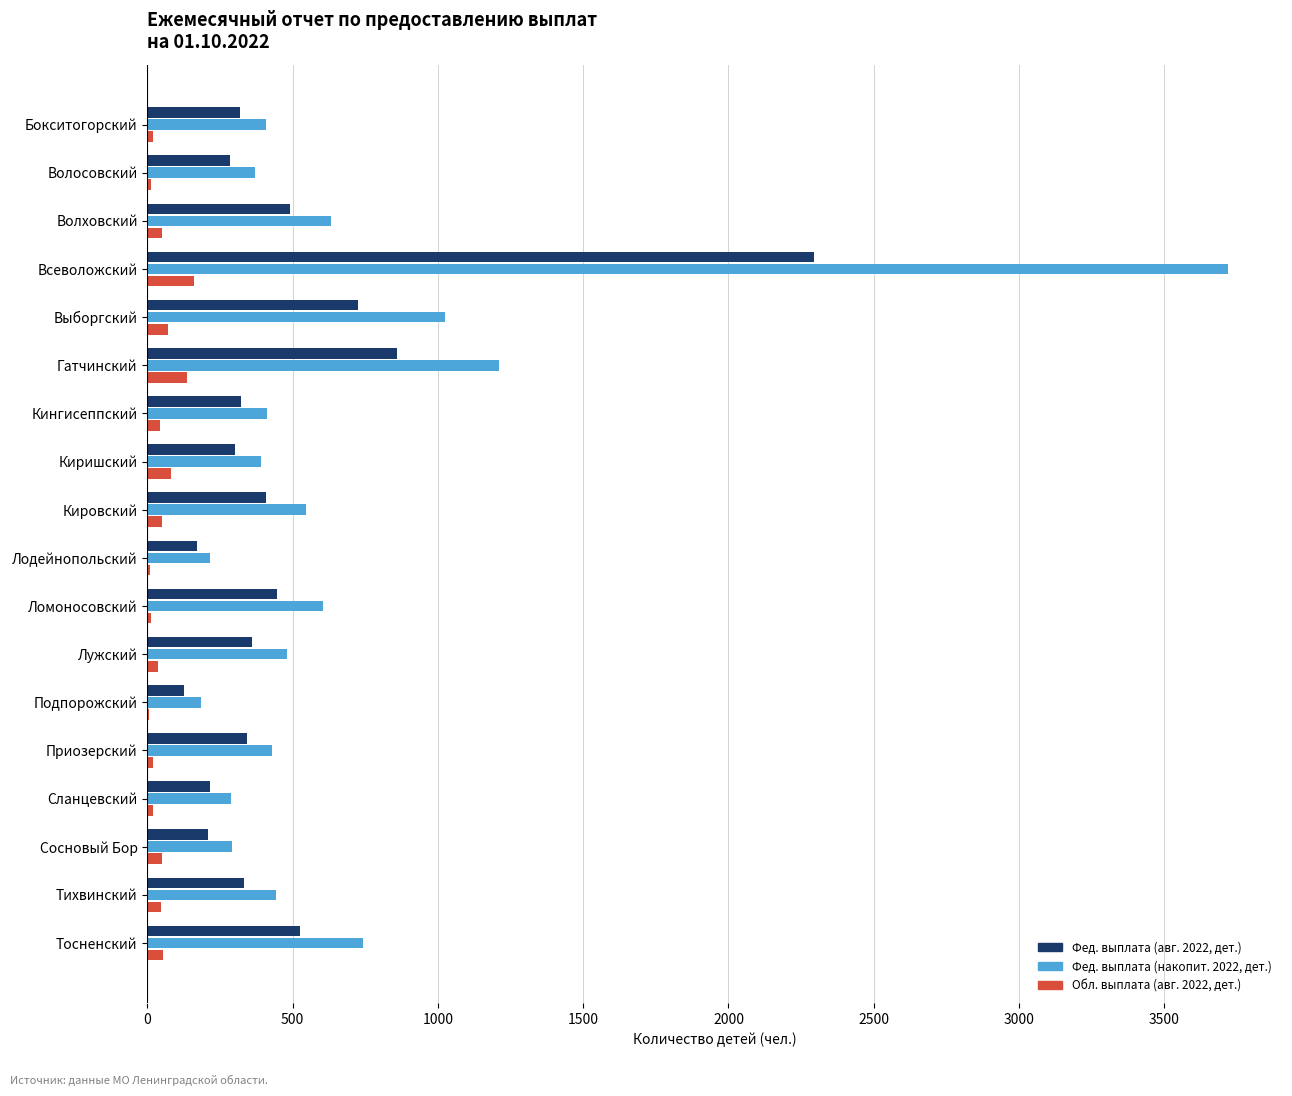

What is the greatest value displayed?

3719